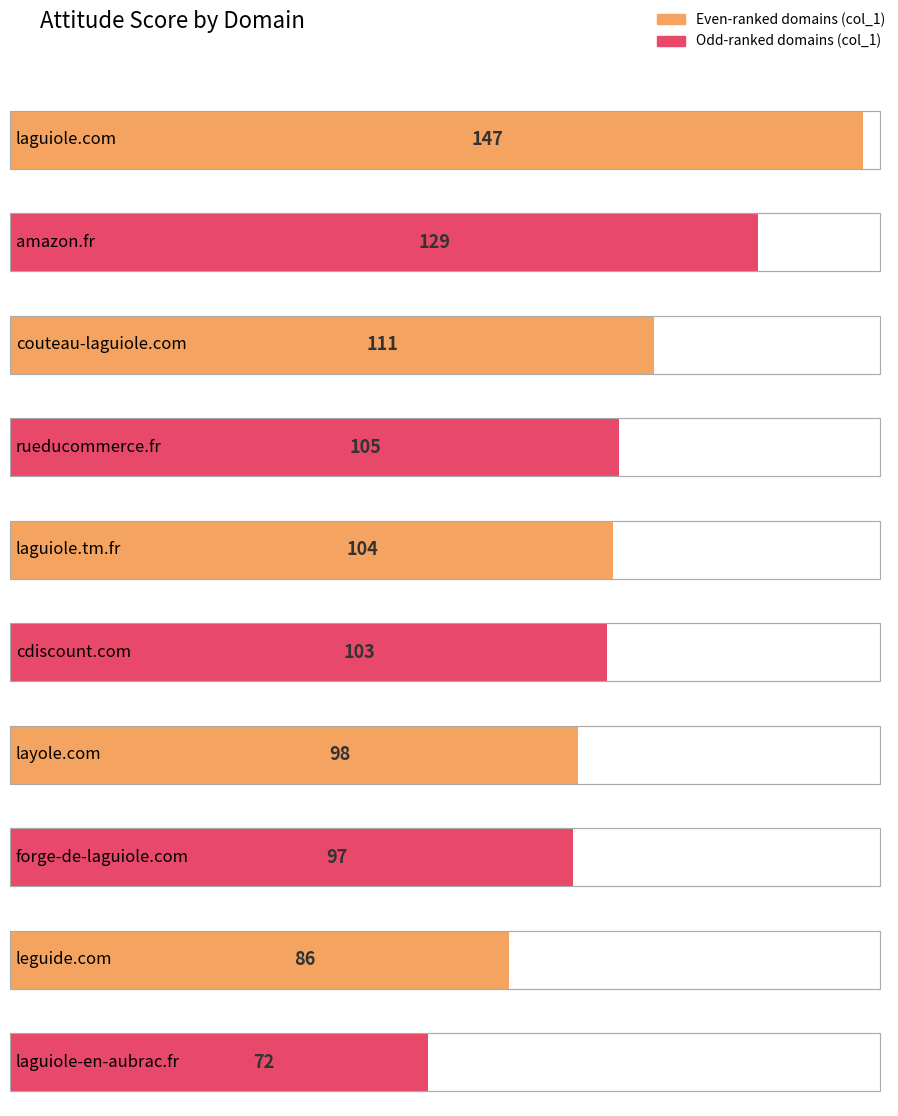

Is it true that the value at amazon.fr is 204?

False